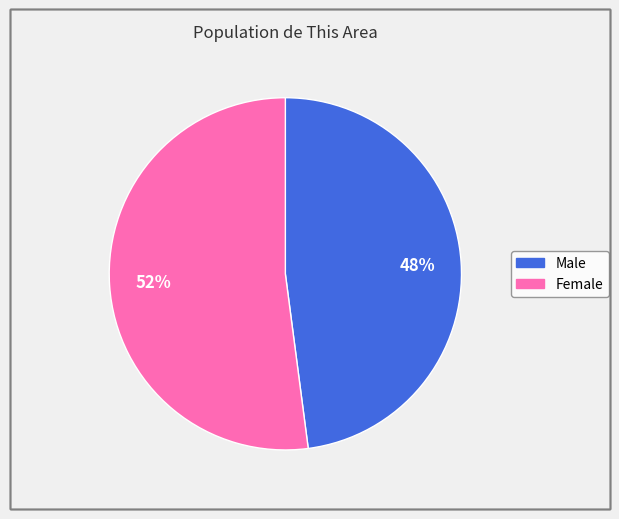

Approximately how many times larger is the value at Female compared to Male?

1.1